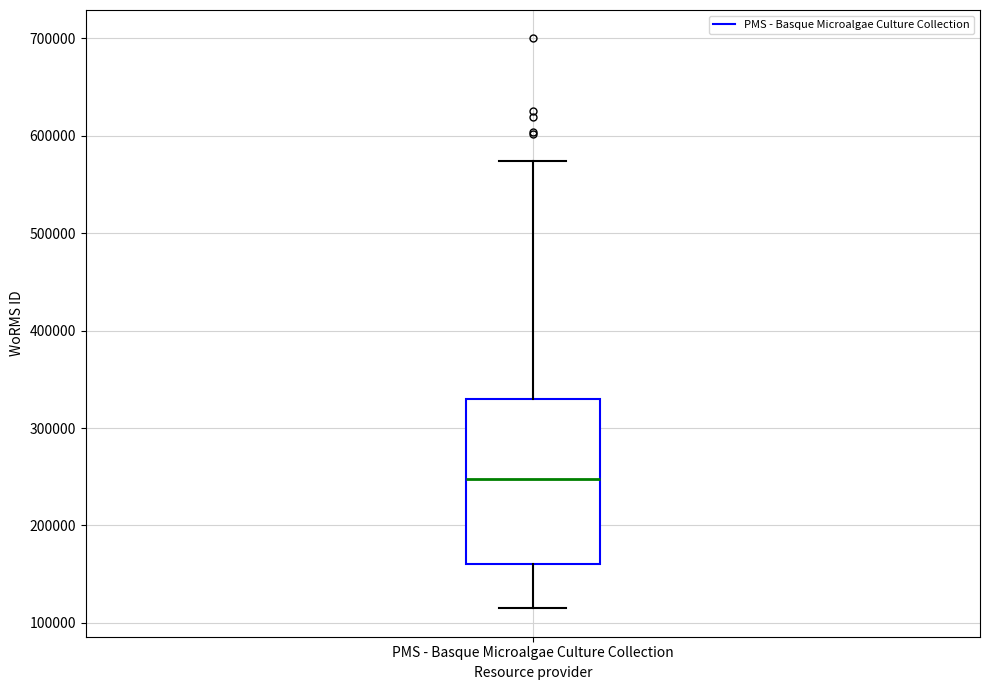

Read this box plot against the y-axis: the position of the median line, the range covered by the box, and the ends of both whiskers. The values are not printed on the chart, so give them approximately, as read against the axis.

median 250000, box 160000 to 330000, whiskers 120000 to 570000